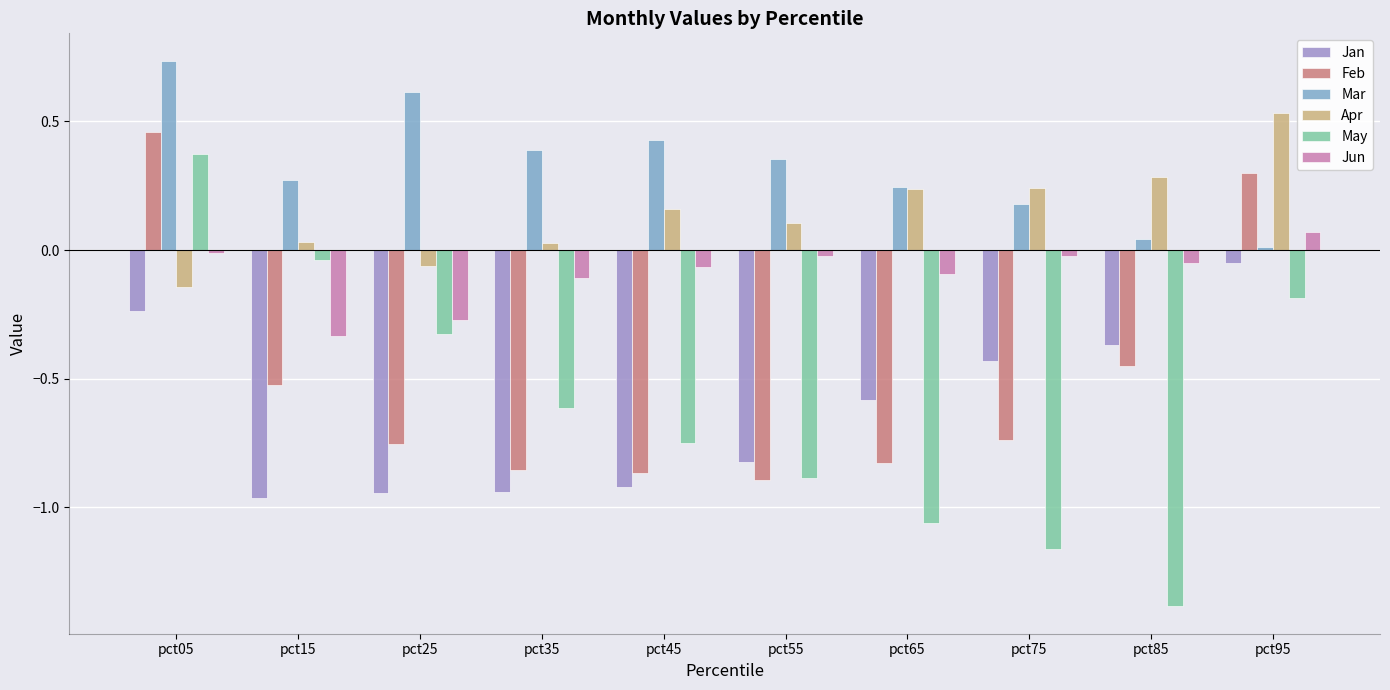

Where is Jan nearest to the value 0?

pct95